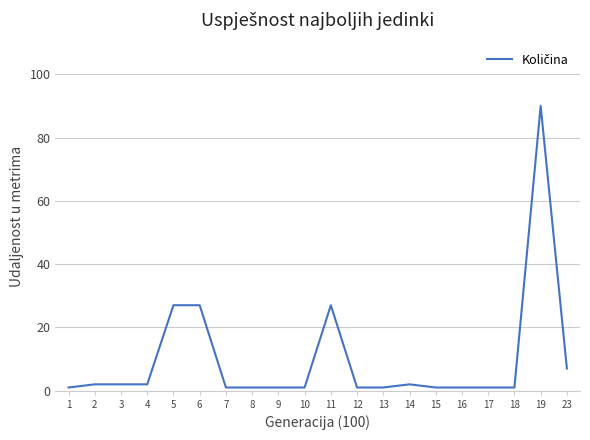

What is the difference between the maximum and minimum values?

89